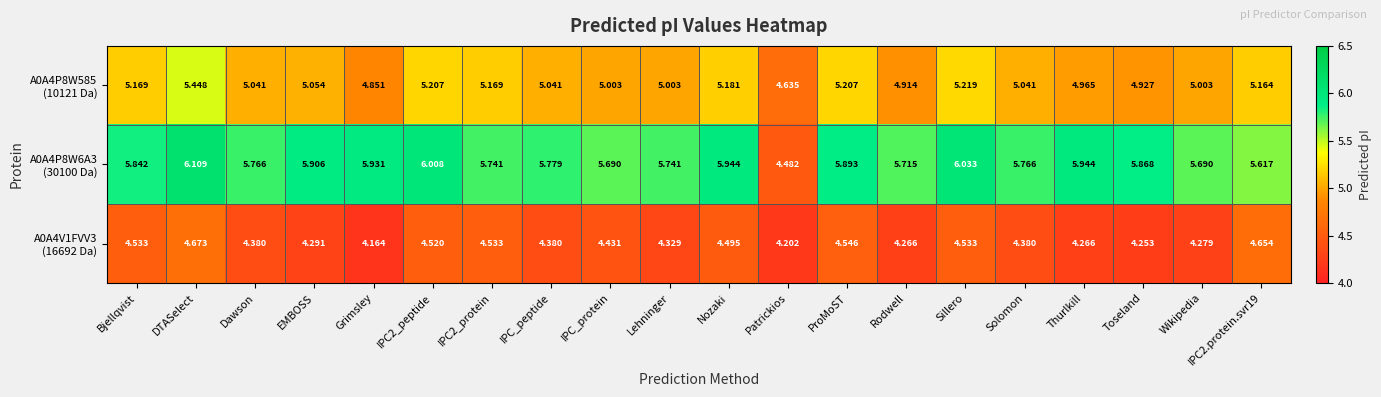

How many series are shown in this chart?

3